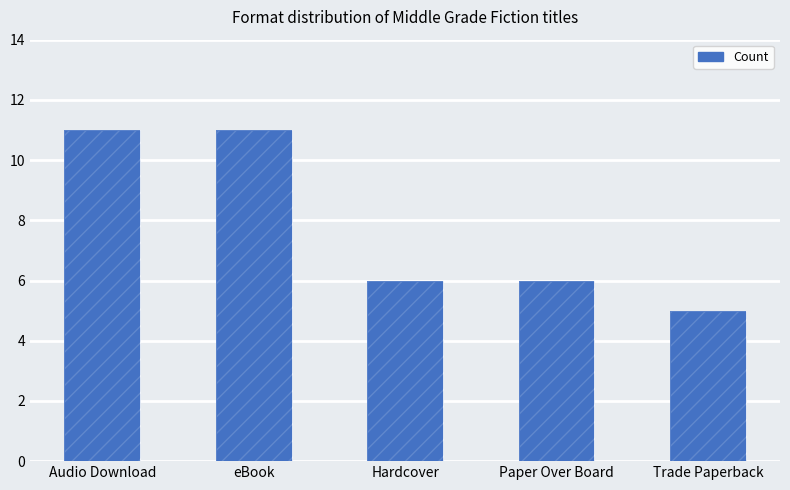

Between eBook and Hardcover, which is larger?

eBook